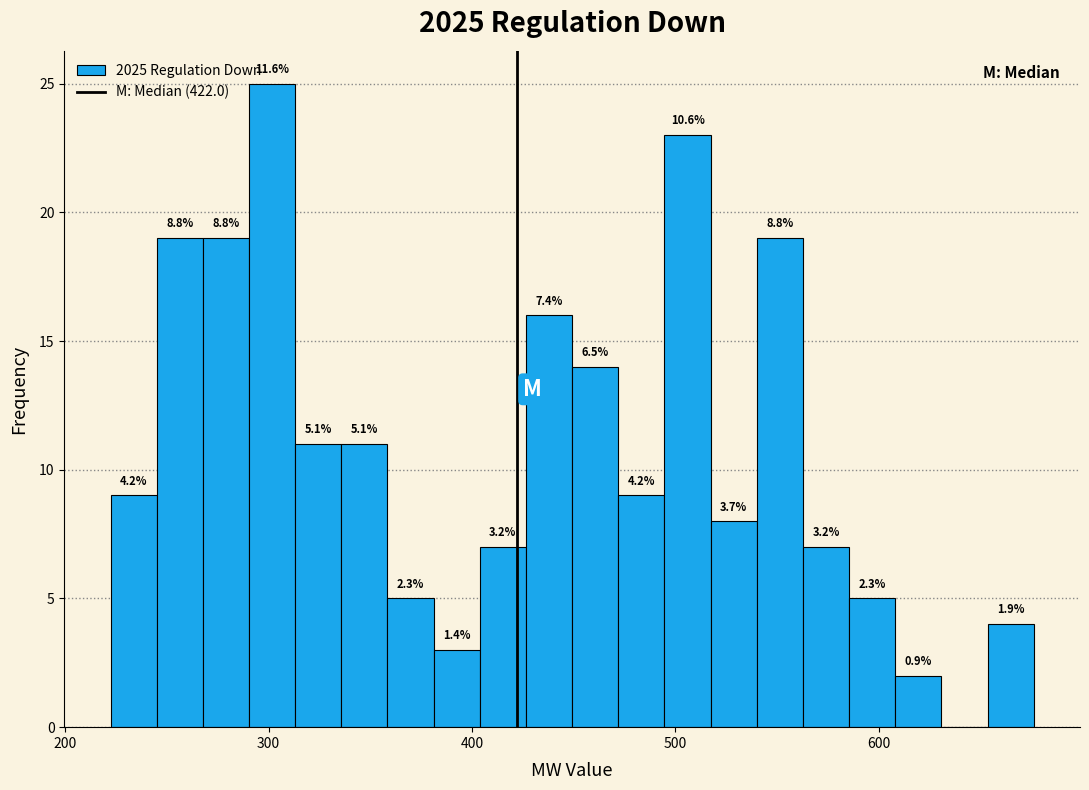

Read against the x-axis, roughly where is the centre of the tallest bar?

300